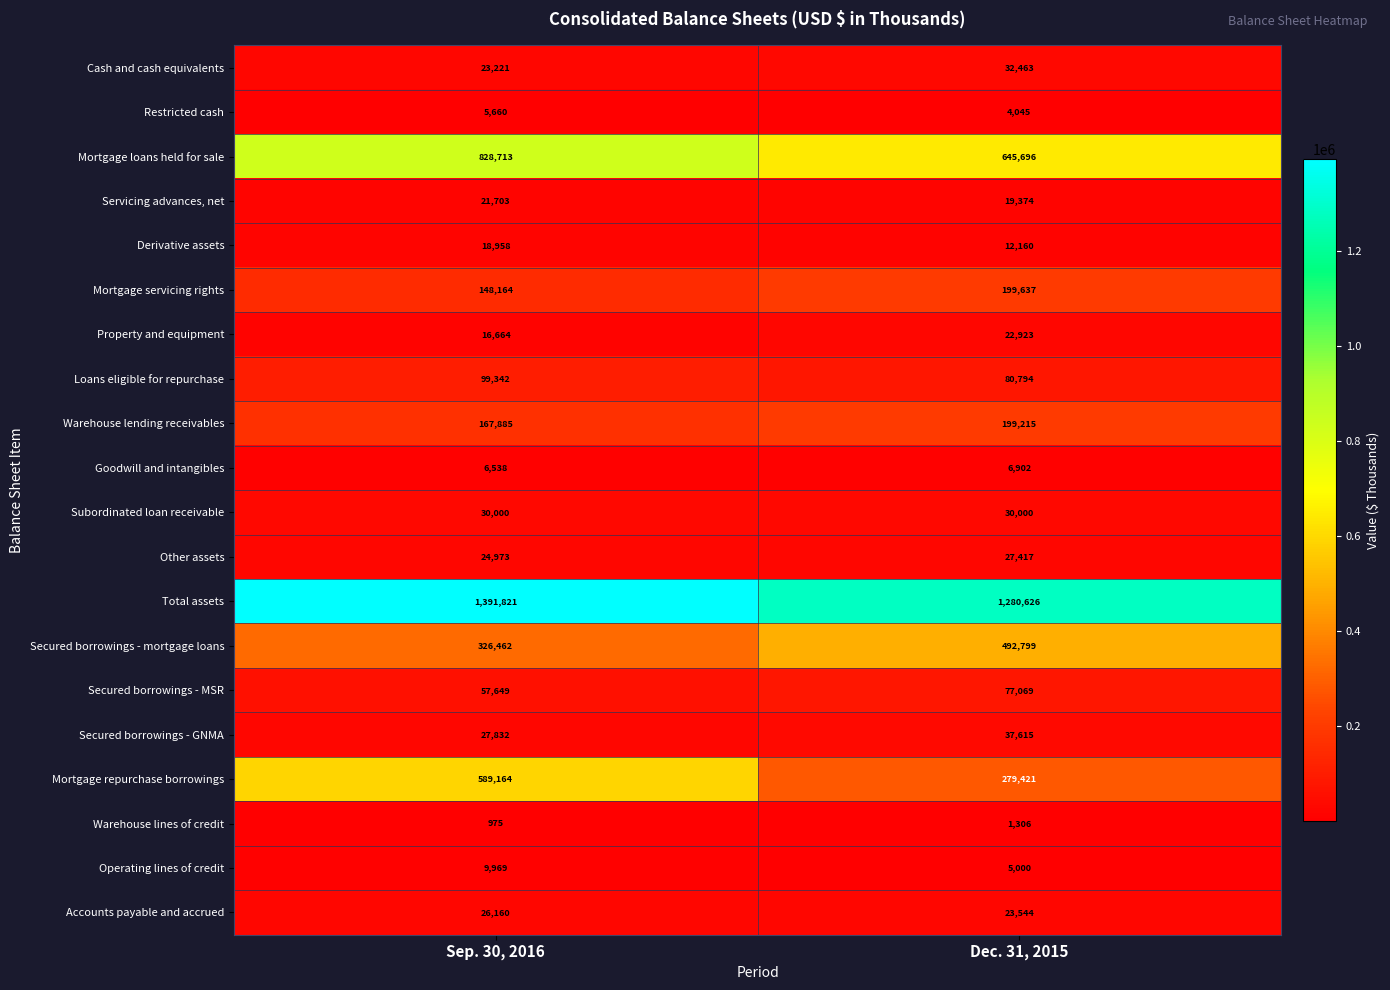

The Servicing advances, net series shows 19374 at Dec. 31, 2015. True or false?

True